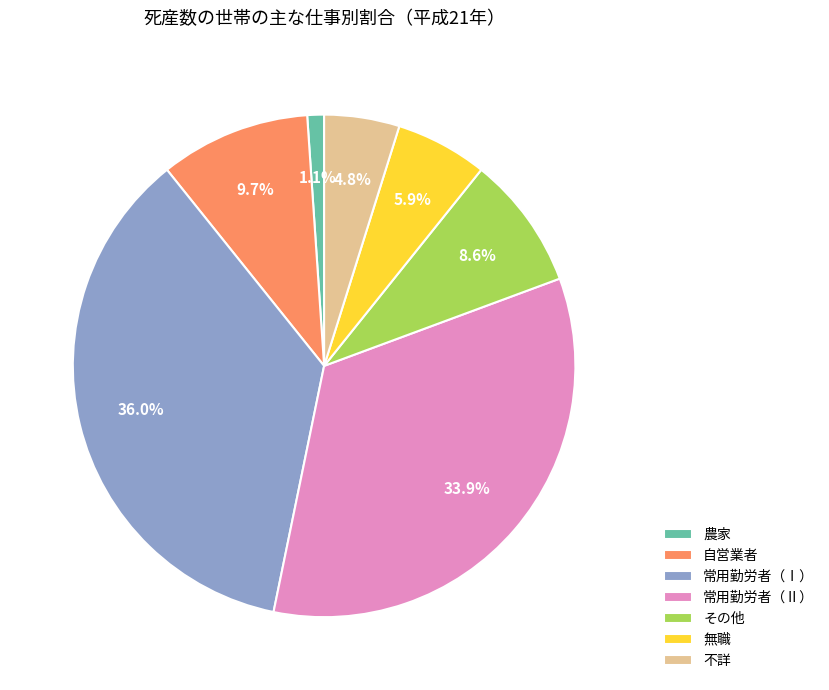

Do その他 and 自営業者 together represent more than half of the pie?

No